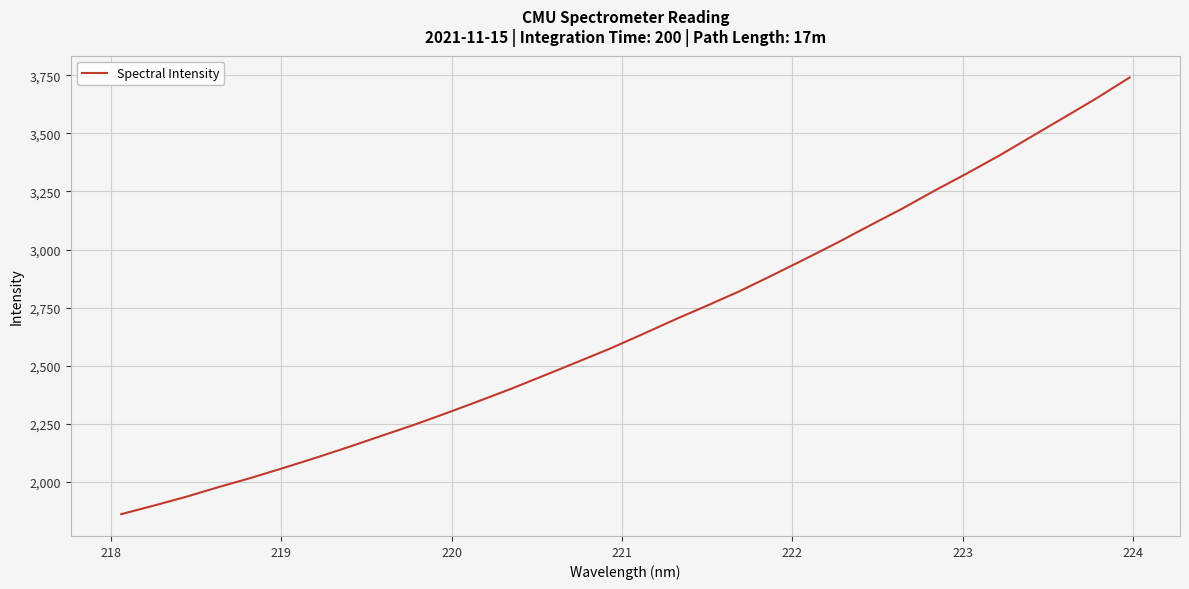

What is the minimum value shown in the chart?

1861.8